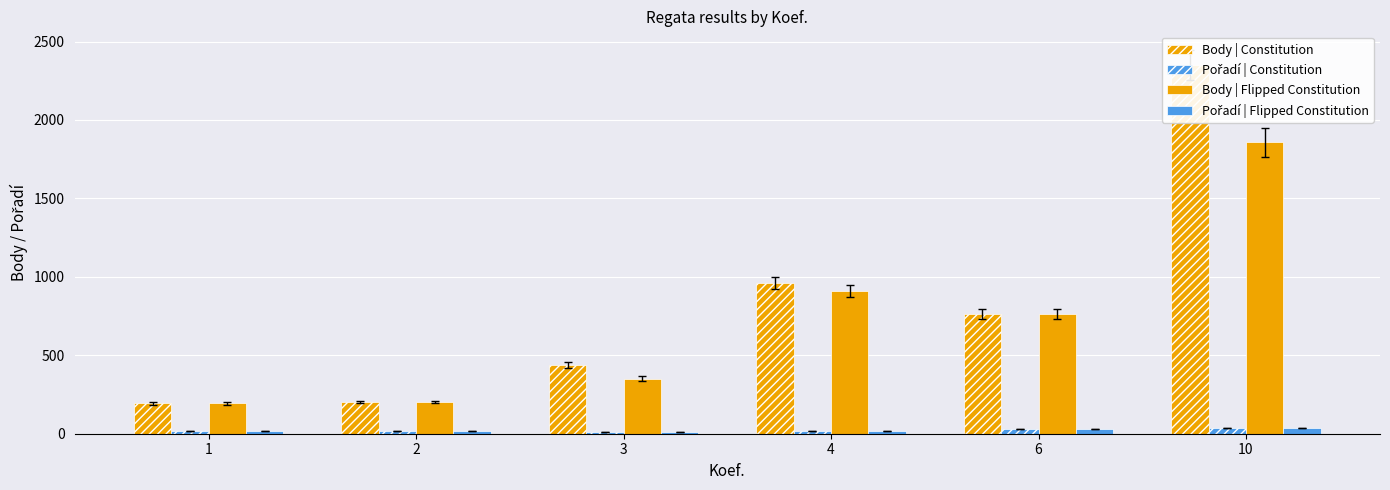

Are the bars grouped side by side (vs. stacked)?

Yes